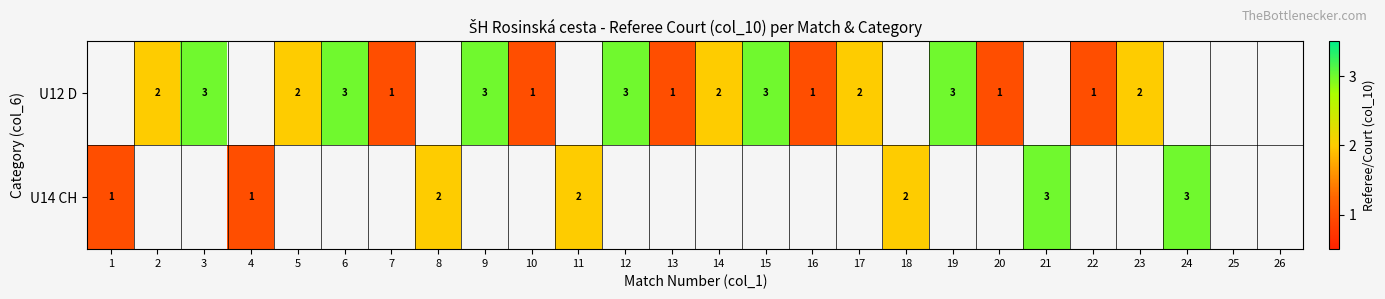

True or false: U12 D has a value of 1 at 16.

True